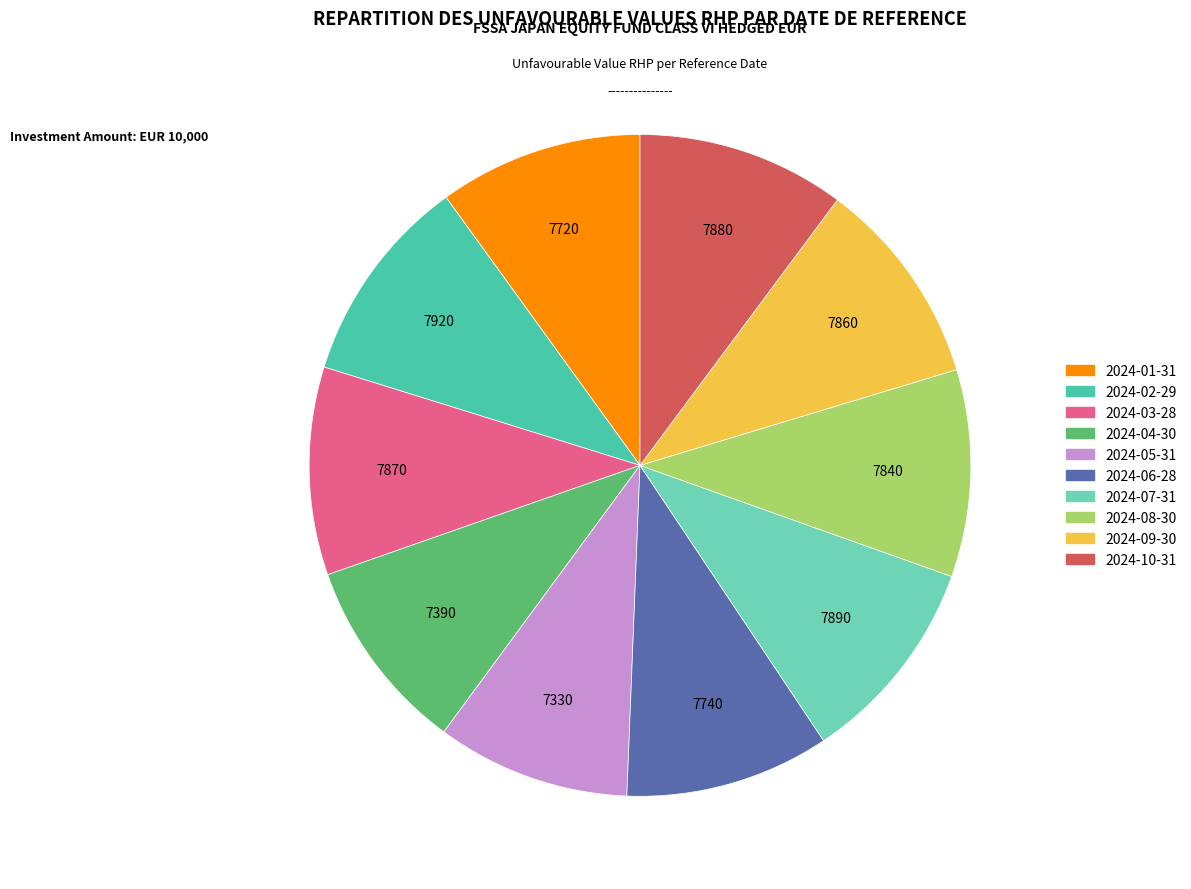

What is the ratio of the value at 2024-01-31 to the value at 2024-07-31?

1.0